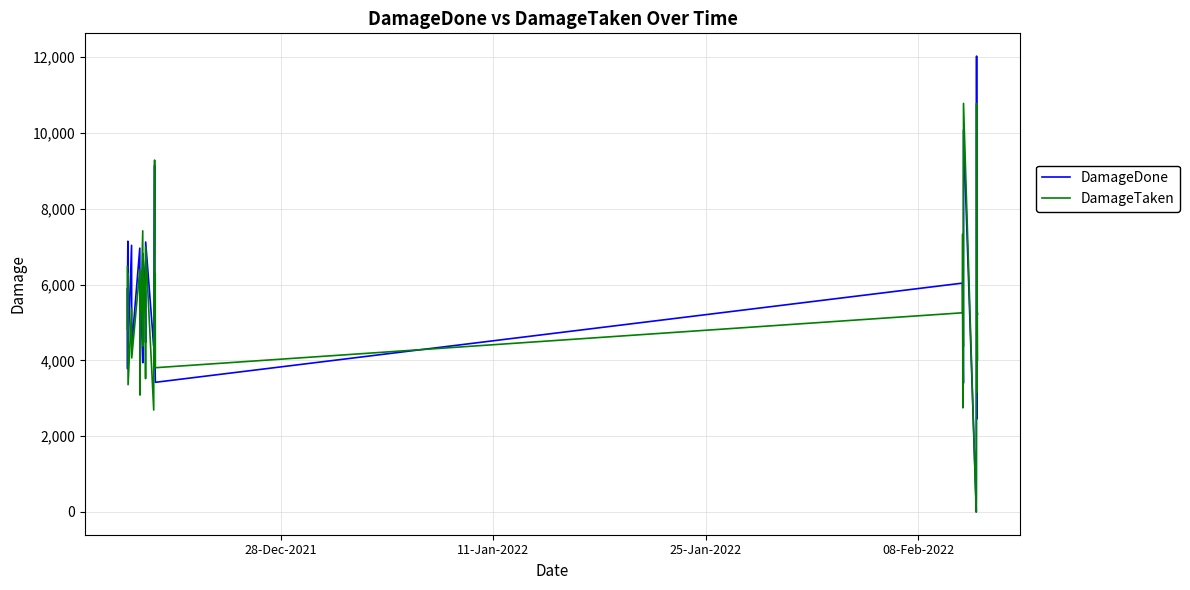

Which series has the widest spread of values?

DamageDone